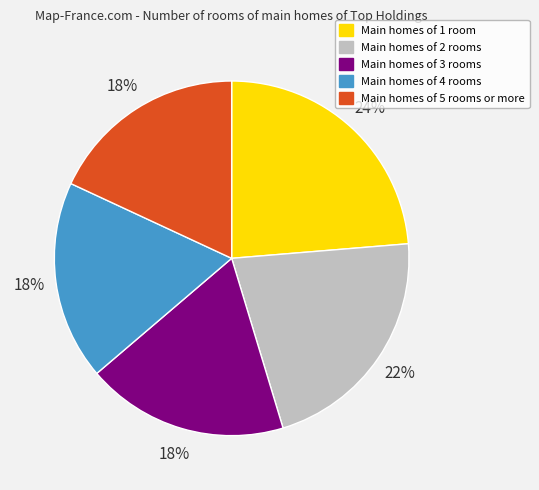

Approximately how many times larger is the value at Main homes of 4 rooms compared to Main homes of 1 room?

0.8